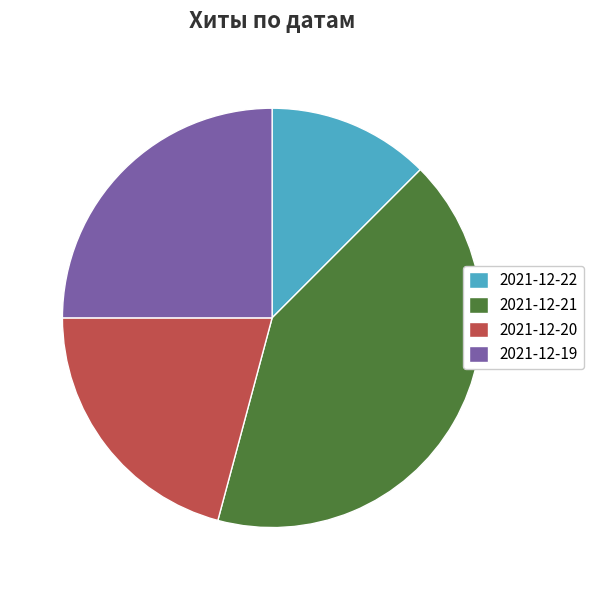

Does 2021-12-21 represent more than half of the total?

No